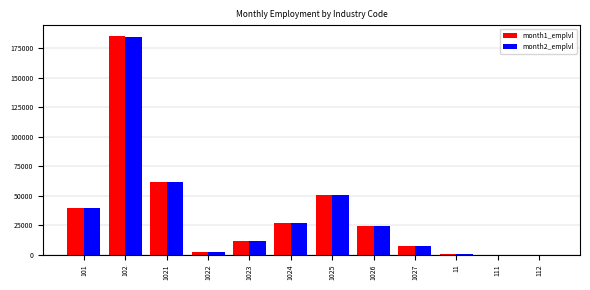

Is the value of month1_emplvl at 101 greater than the value of month2_emplvl at 1027?

Yes